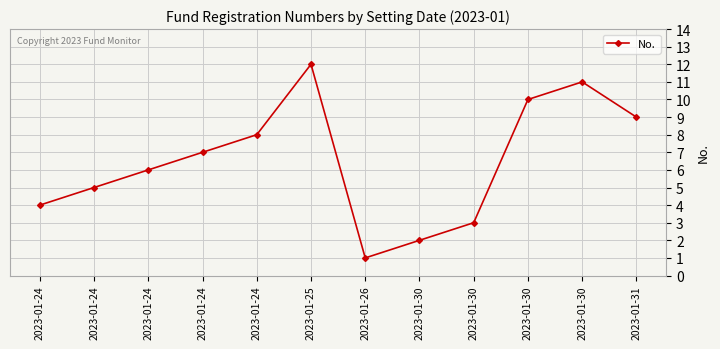

Is this an area chart (filled region under the line)?

No